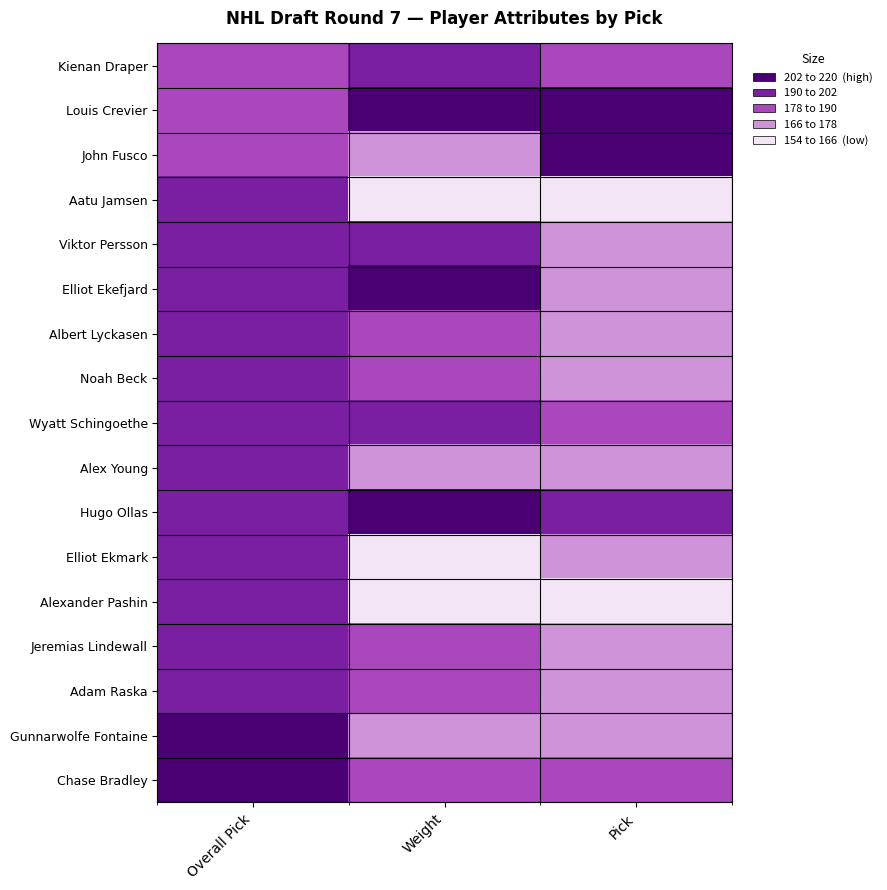

Between Weight and Overall Pick, which is larger?

Weight